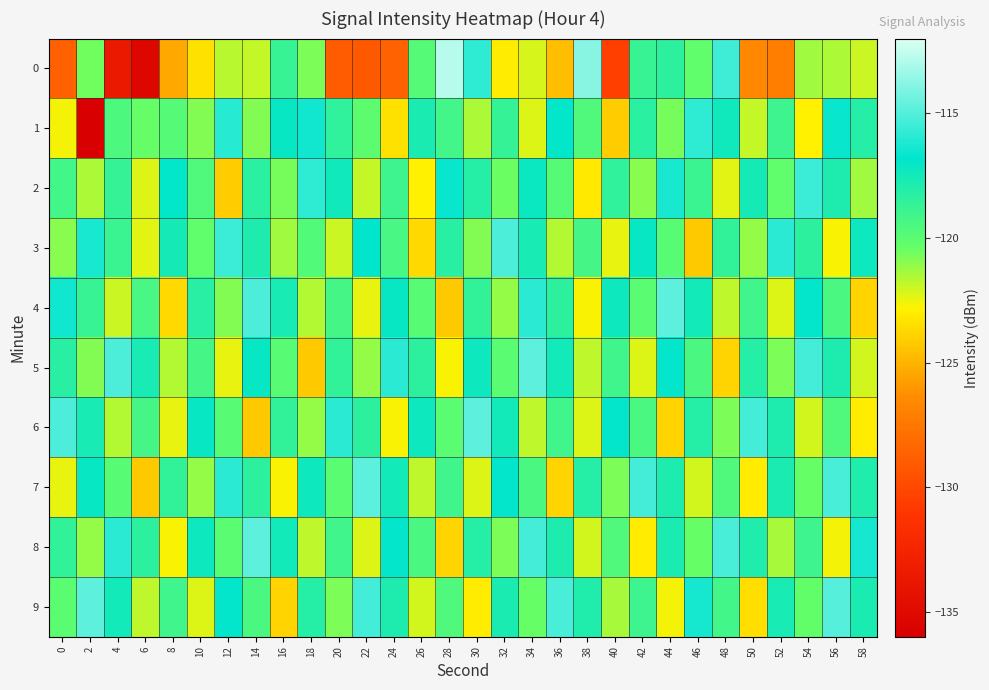

What is the spread (max minus min) of values at 24?

12.8